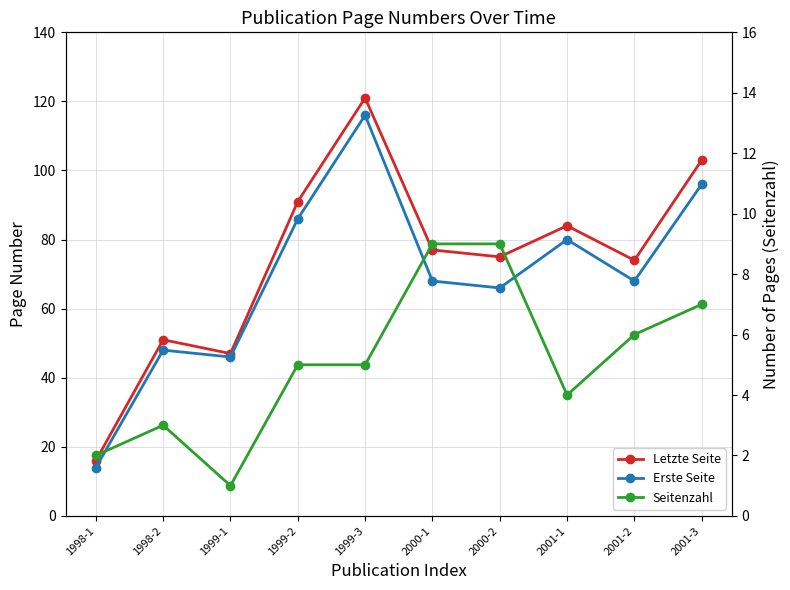

True or false: Letzte Seite and Erste Seite cross at least once.

False